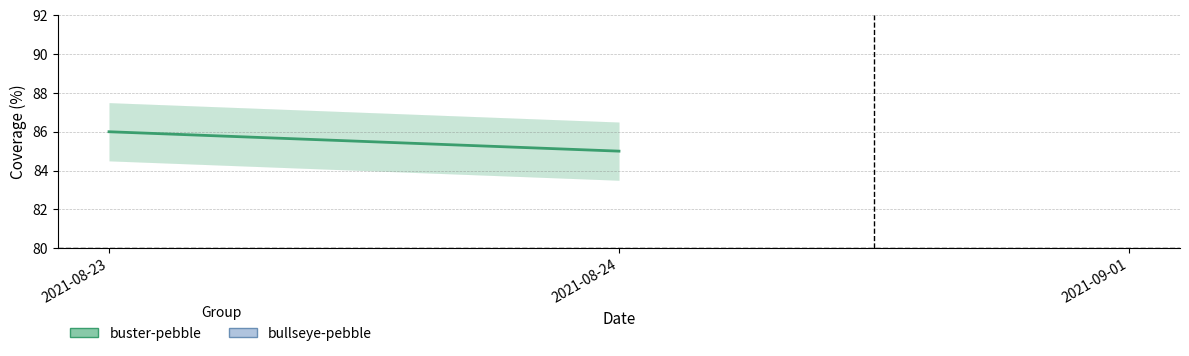

What is the average value?

86